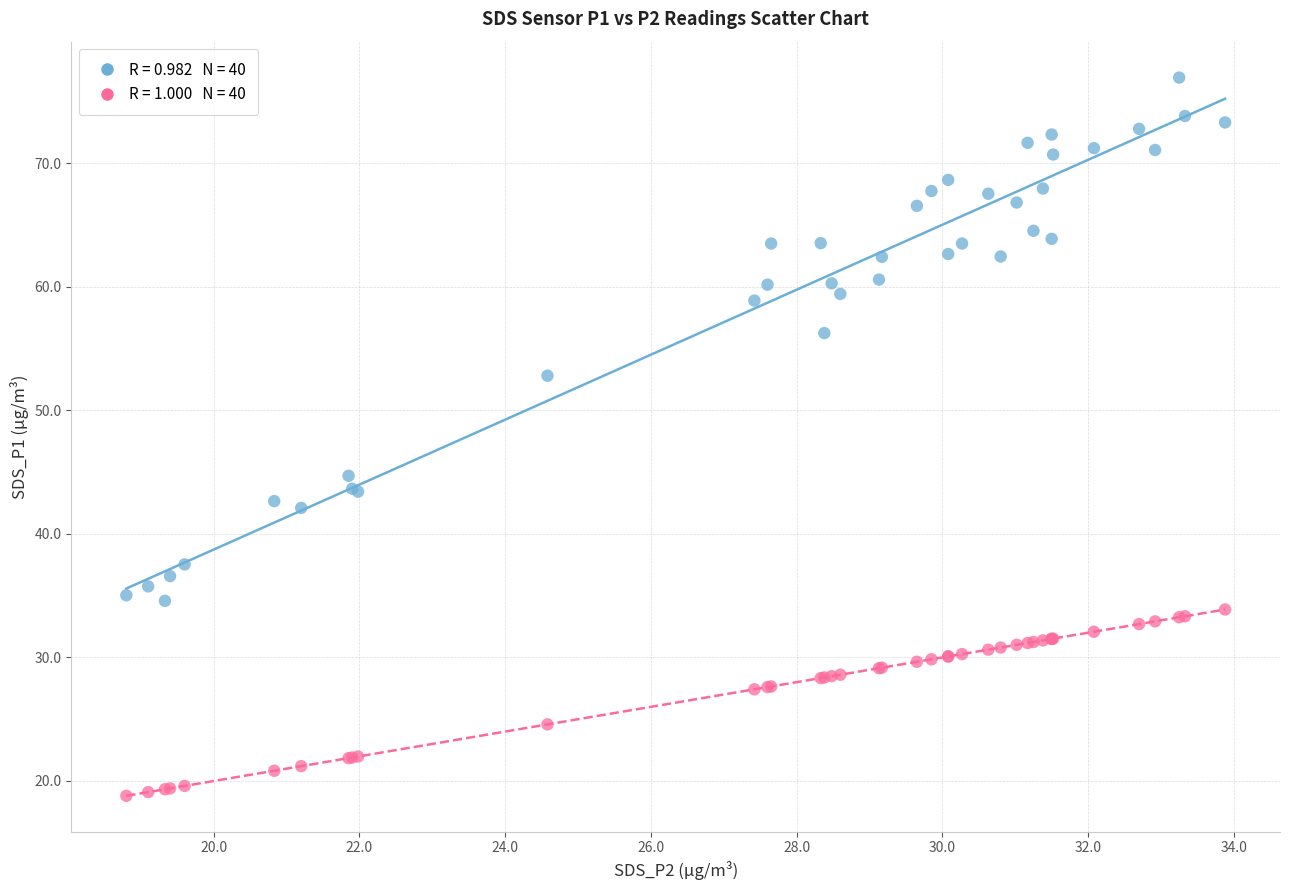

Across all series, what Y value is closest to 47?

44.7